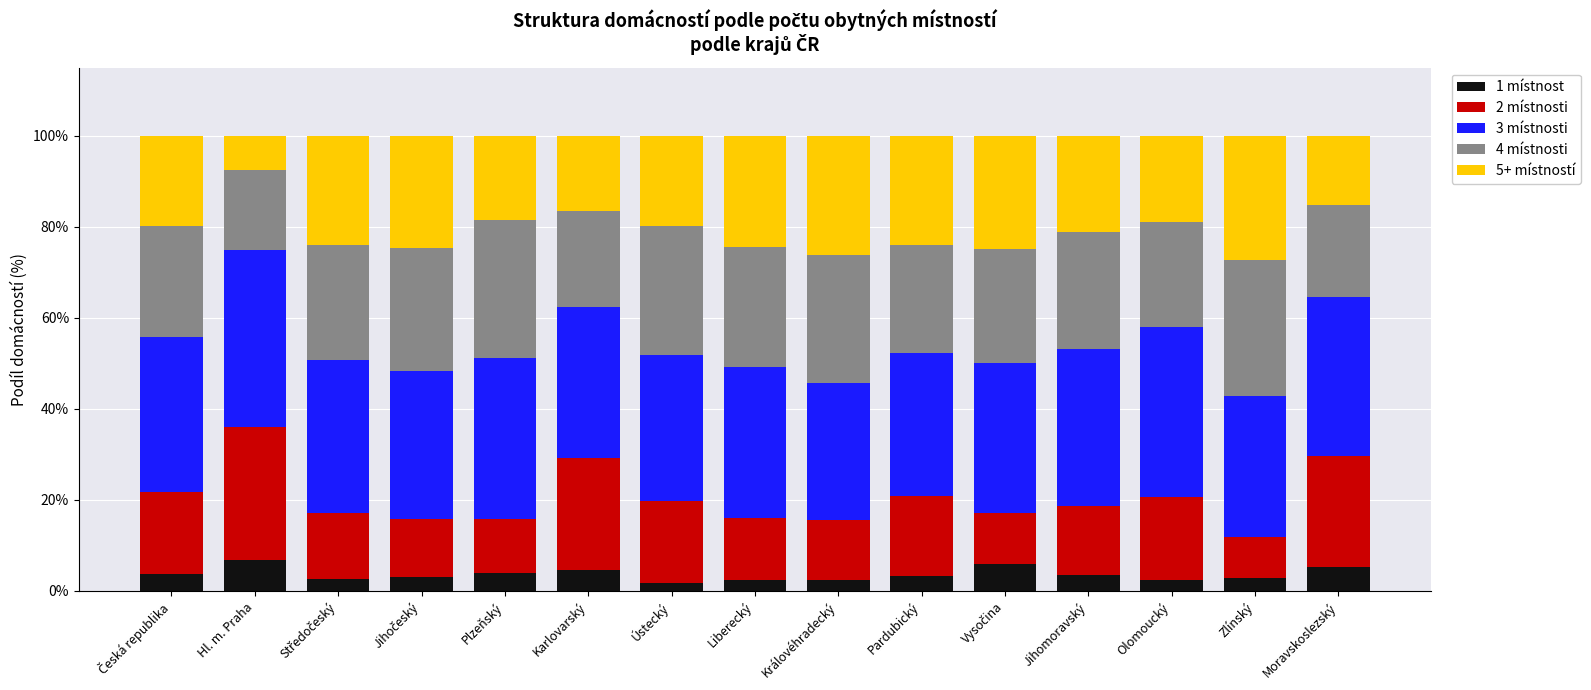

What are all the series names shown in the legend?

1 místnost, 2 místnosti, 3 místnosti, 4 místnosti, 5+ místností